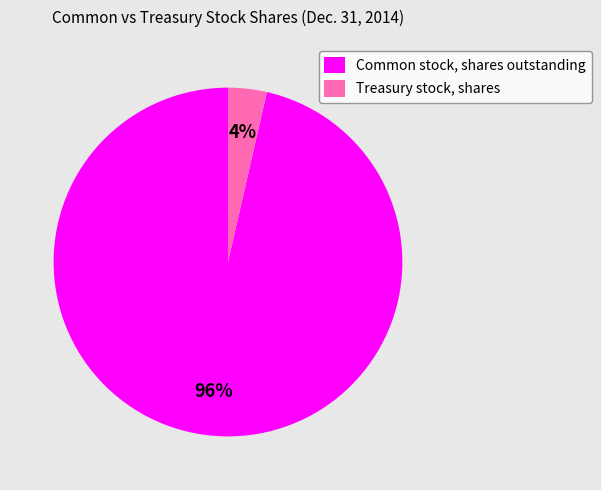

To the nearest percent, what is the average slice percentage?

50%